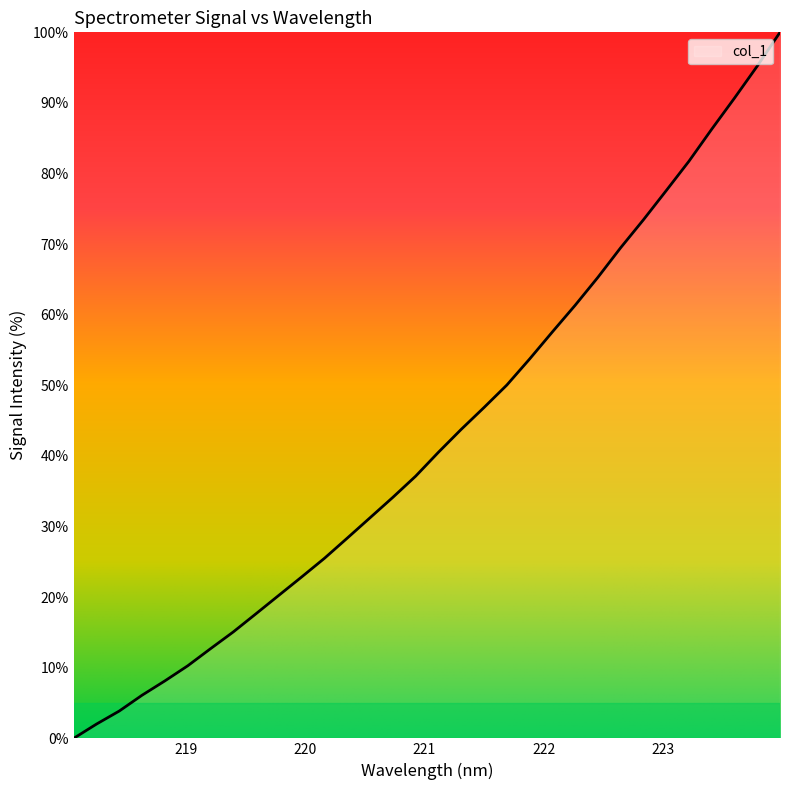

How many distinct data groups are displayed?

1